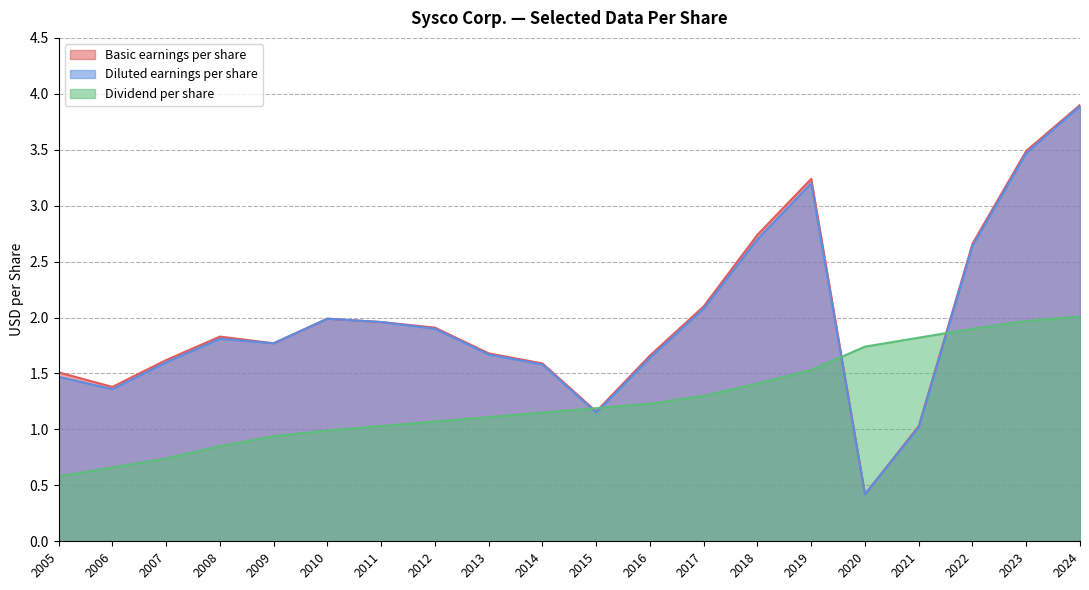

What is the sum of all Dividend per share values?

25.2